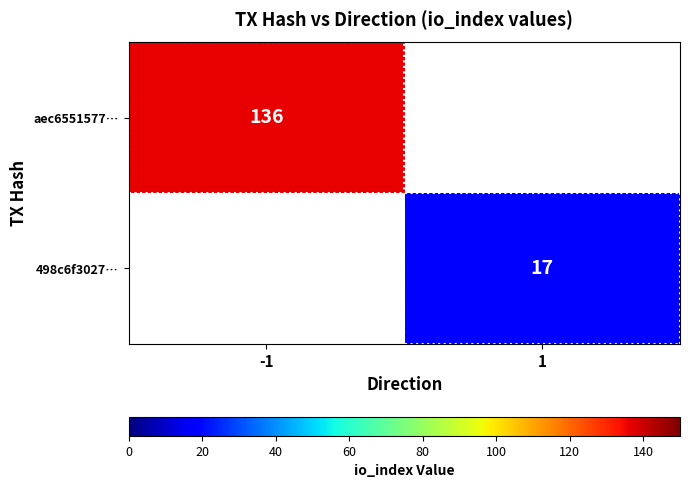

The value of 498c6f3027… at 1 is 22. True or false?

False